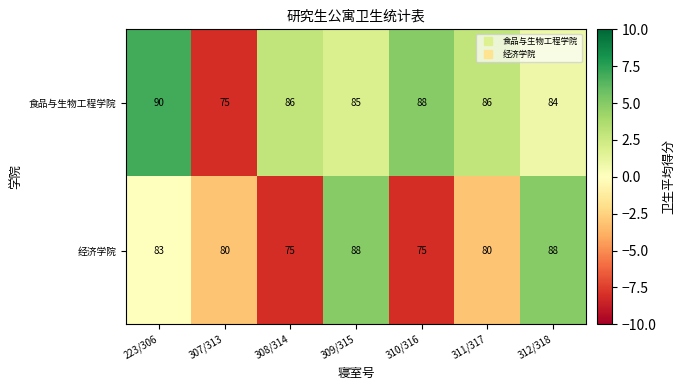

What is the difference between the second highest and minimum values in the 经济学院 series?

13